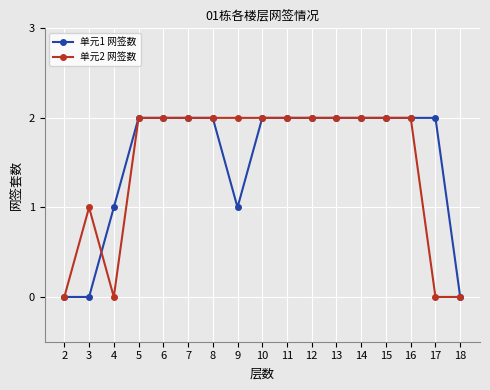

Reading left to right, list all the values displayed in this chart.

单元1 网签数: 0	0	1	2	2	2	2	1	2	2	2	2	2	2	2	2	0
单元2 网签数: 0	1	0	2	2	2	2	2	2	2	2	2	2	2	2	0	0